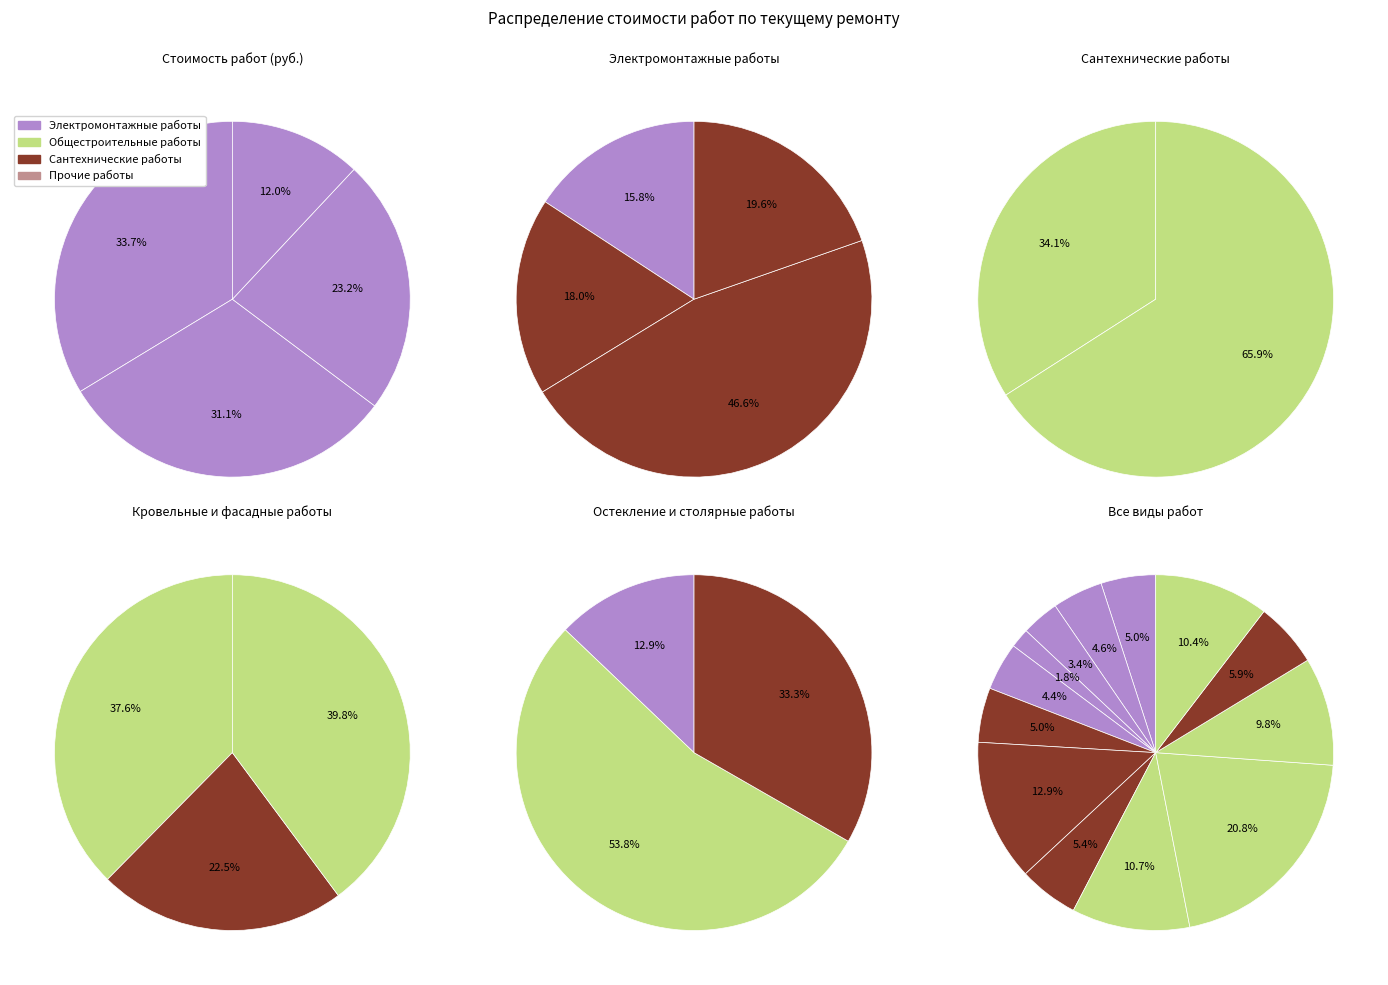

The замена разбитых стекол slice represents 15% of the pie. True or false?

False